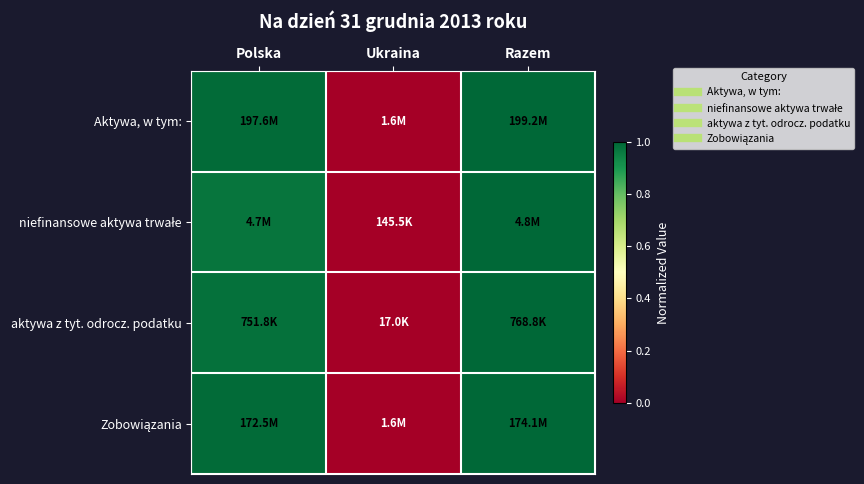

Which series has the largest total across all categories?

Aktywa, w tym: